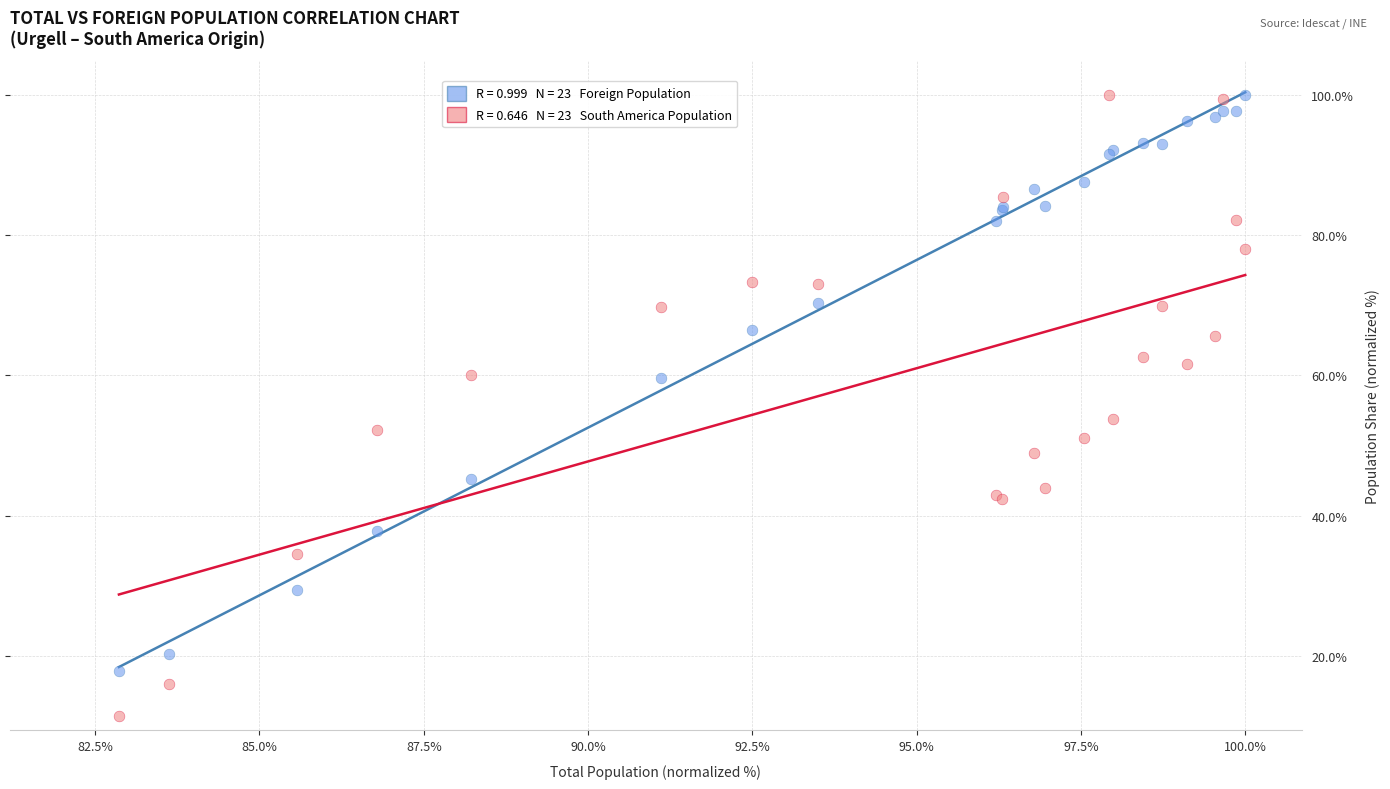

Across all series, what Y value is closest to 55?

53.8